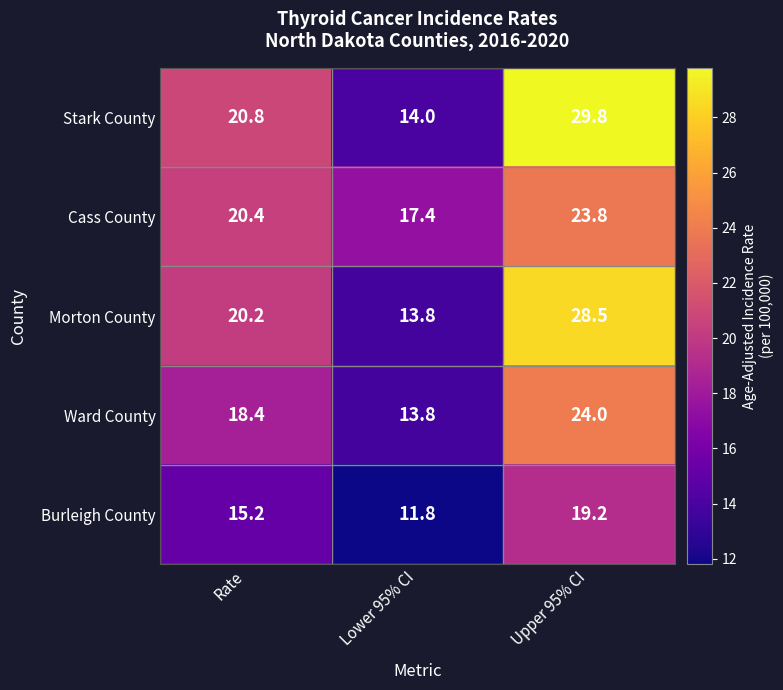

How many distinct data groups are displayed?

5